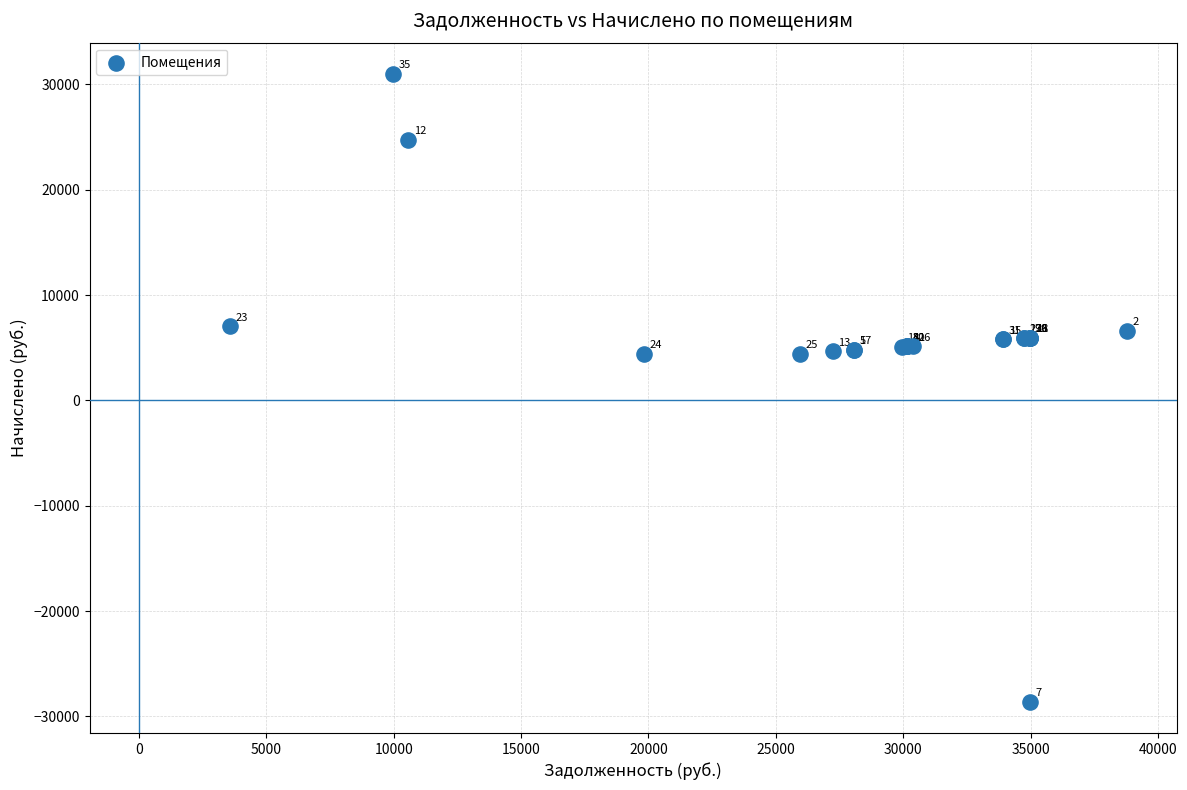

What Y value in the scatter plot is closest to 1192?

4422.6